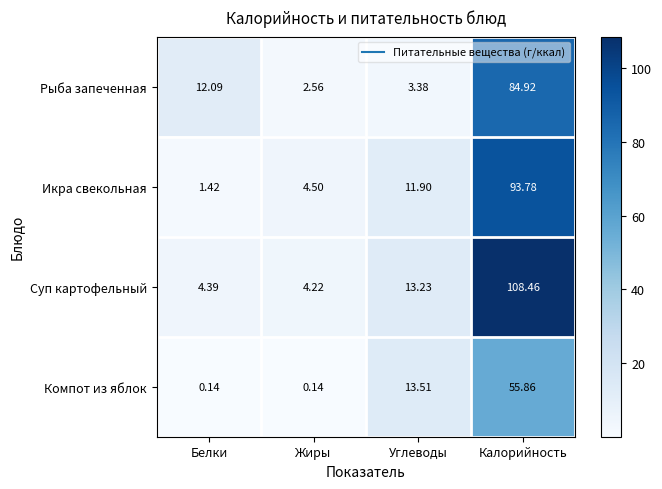

Is the value of Икра свекольная at Жиры greater than the value of Компот из яблок at Белки?

Yes